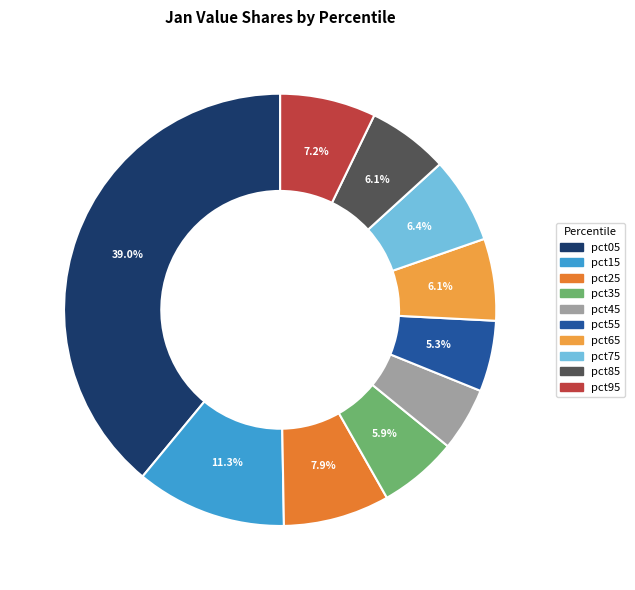

Does any single category account for the majority?

No